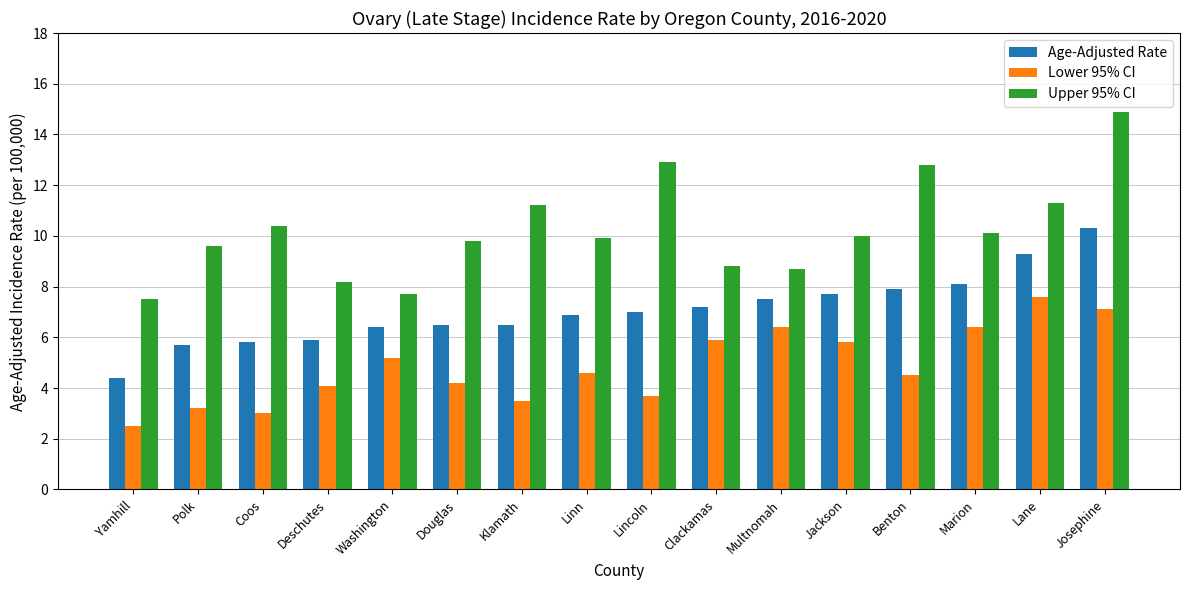

At which label does Age-Adjusted Rate reach its minimum?

Yamhill